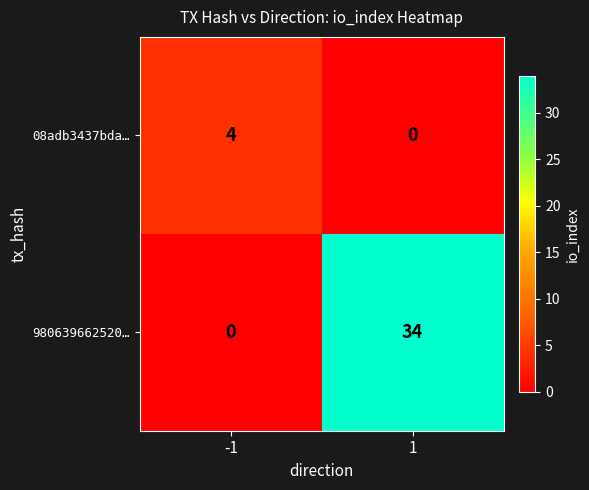

What is the difference between the 08adb3437bda… values at 1 and -1?

4